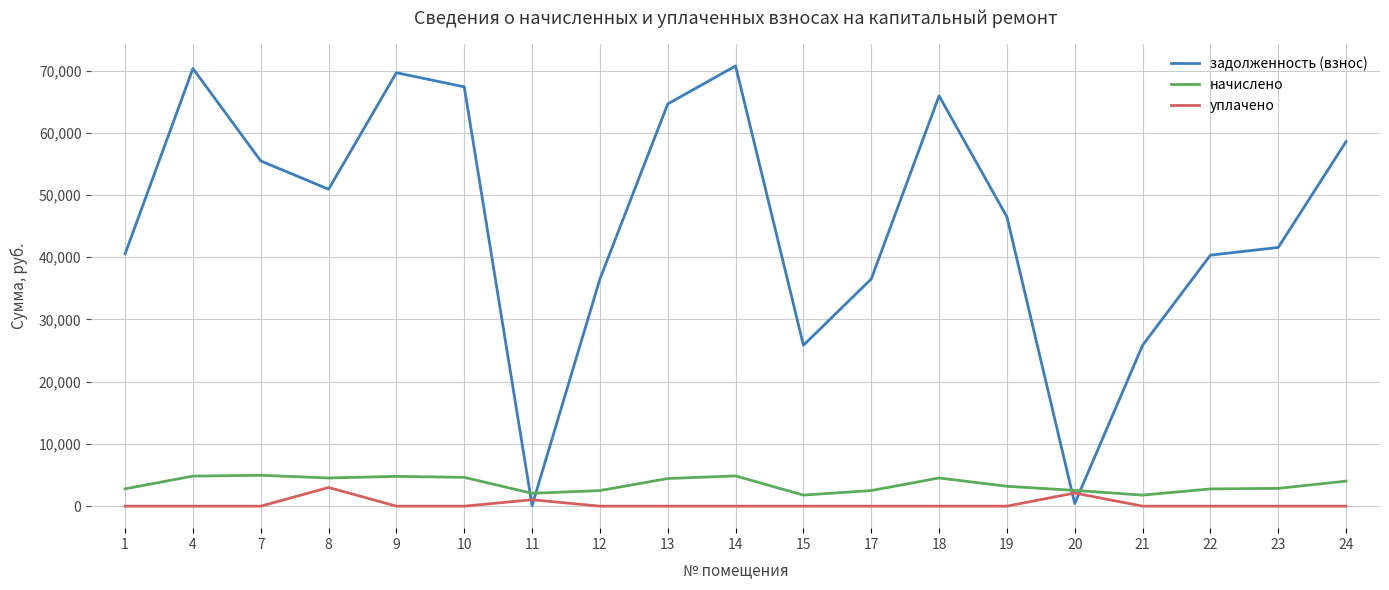

What is the total value across all series at 23?

44429.1